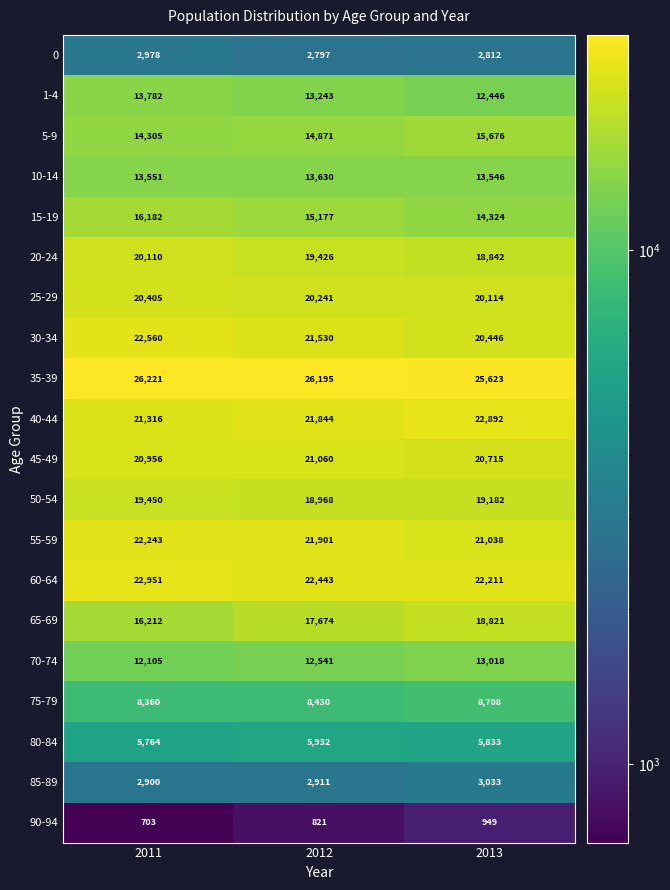

List the labels in order of 75-79 value, smallest first.

2011, 2012, 2013